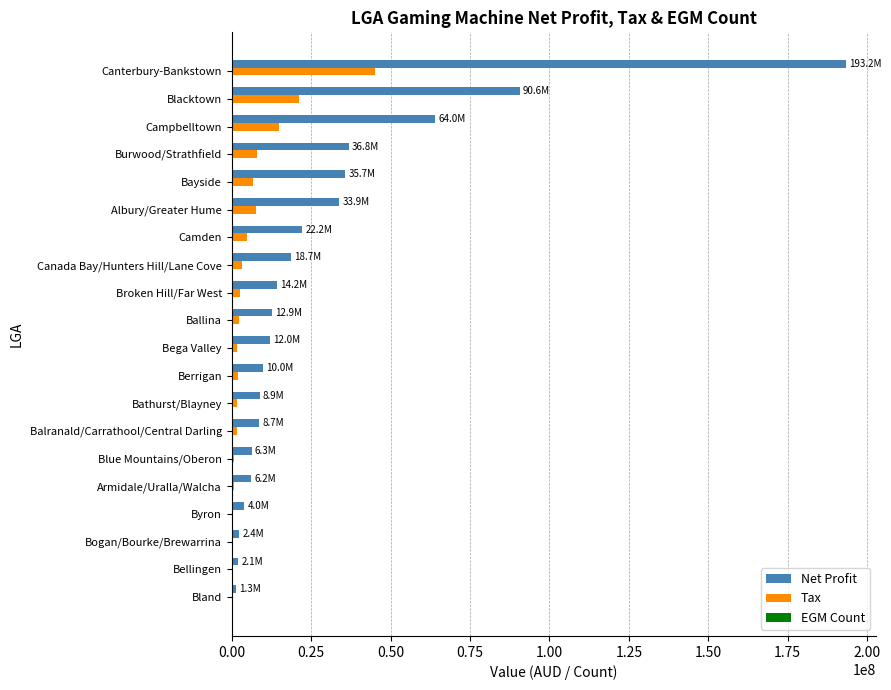

At which label is Net Profit closest to 97241749?

Blacktown